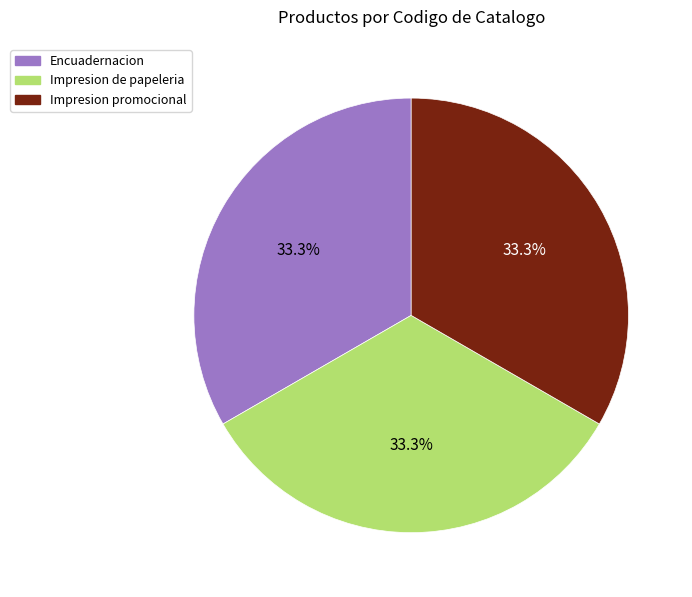

Approximately how many times larger is the value at Encuadernacion compared to Impresion promocional?

1.0